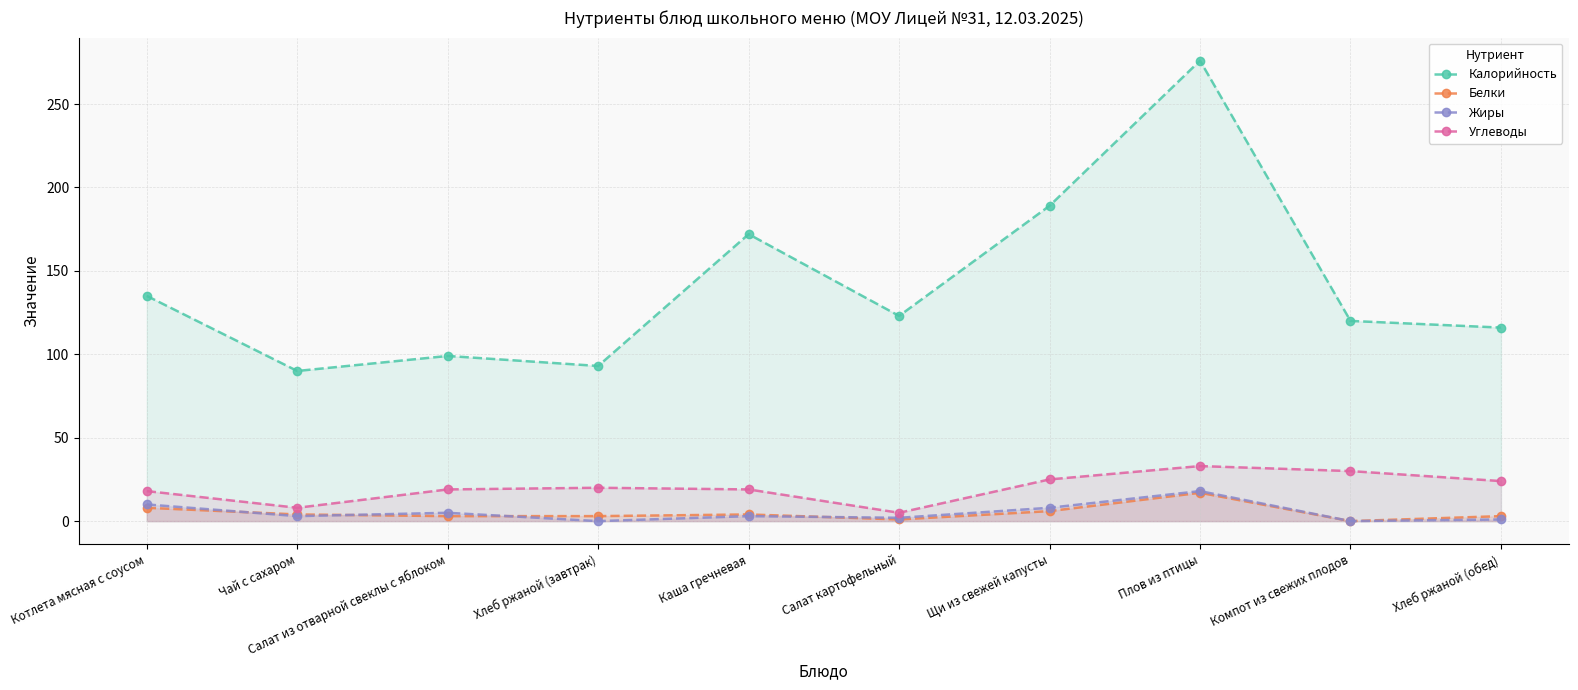

List the labels in order of Углеводы value, smallest first.

Салат картофельный, Чай с сахаром, Котлета мясная с соусом, Салат из отварной свеклы с яблоком, Каша гречневая, Хлеб ржаной (завтрак), Хлеб ржаной (обед), Щи из свежей капусты, Компот из свежих плодов, Плов из птицы